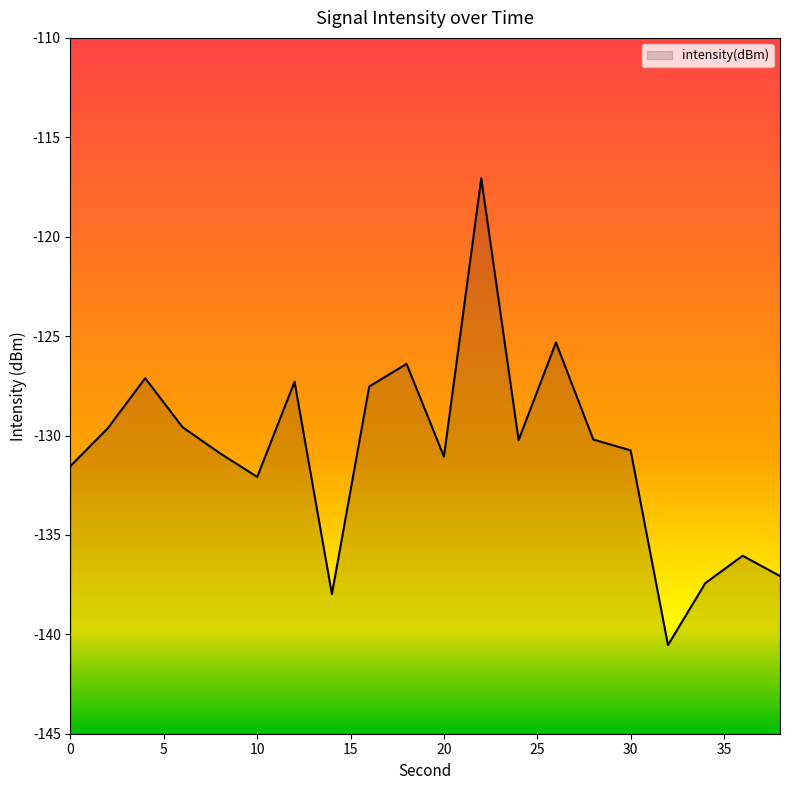

Rank the categories by value from lowest to highest.

32, 14, 34, 38, 36, 10, 0, 20, 8, 30, 24, 28, 2, 6, 16, 12, 4, 18, 26, 22